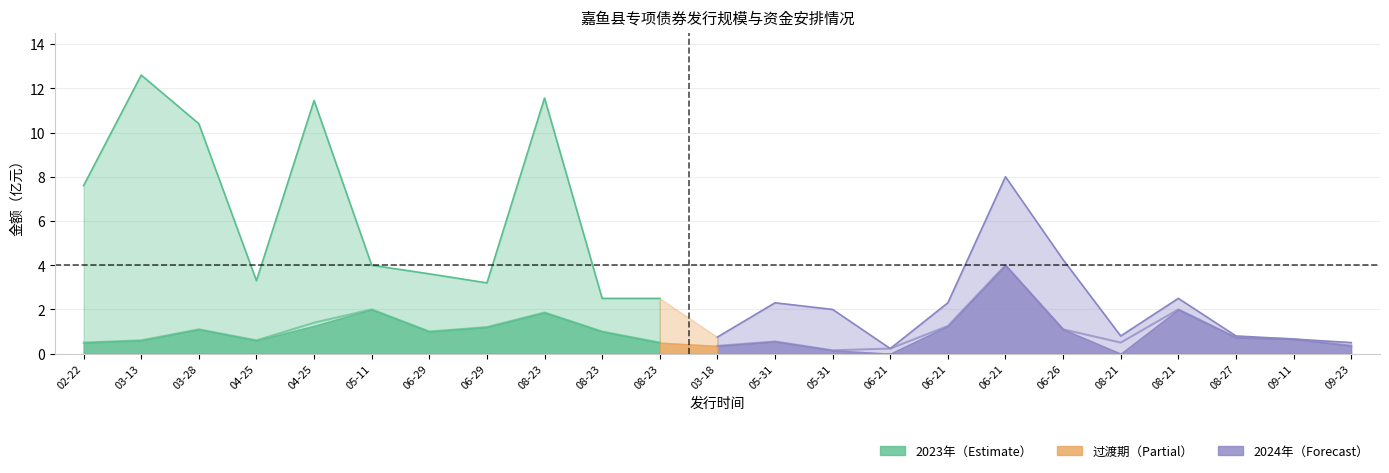

What is the lowest value of the FXGM_AMT series?

0.1